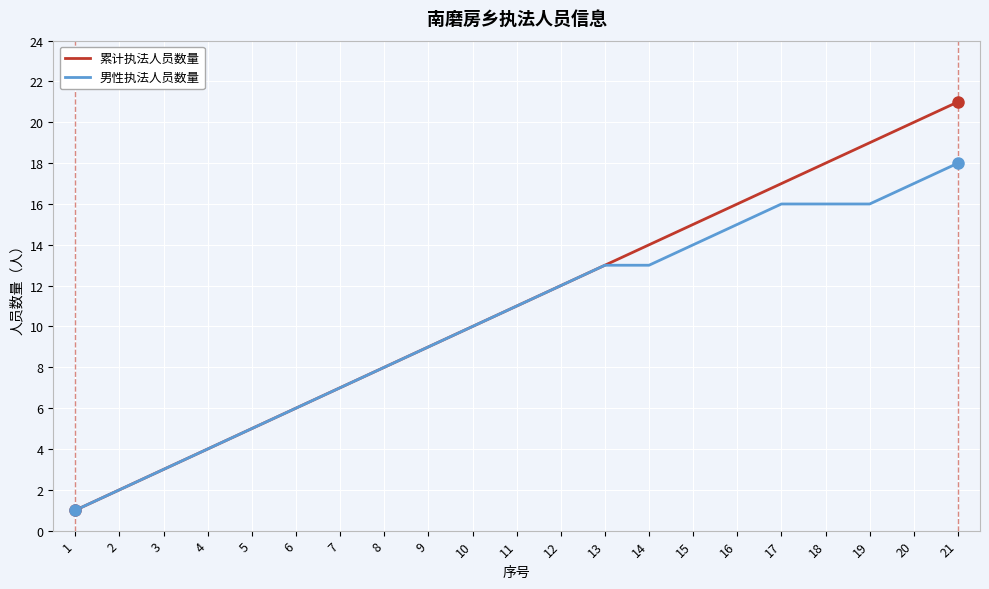

List the series in order of their peak value, highest first.

累计执法人员数量, 男性执法人员数量